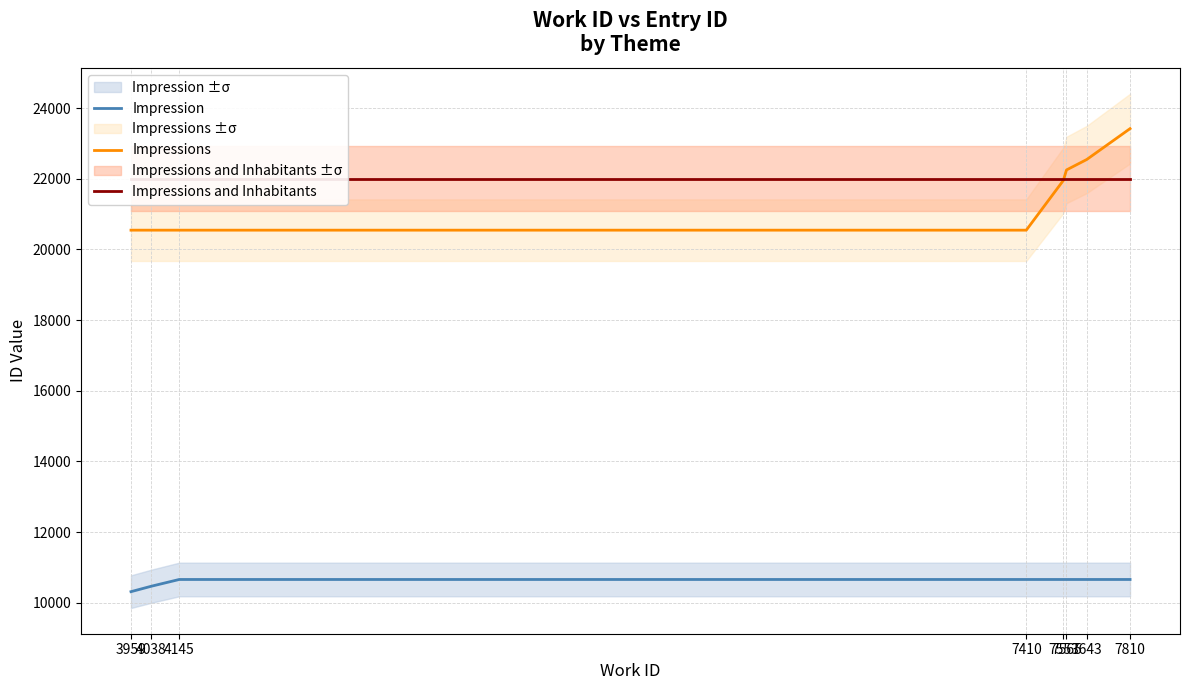

Reading left to right, what are all the values shown in this chart?

Impression: 10312.0	10467.0	10657.0	10657.0	10657.0	10657.0	10657.0	10657.0
Impressions: 20543.5	20543.5	20543.5	20543.5	21952.5	22247.8	22543.0	23417.0
Impressions and Inhabitants: 22004.0	22004.0	22004.0	22004.0	22004.0	22004.0	22004.0	22004.0